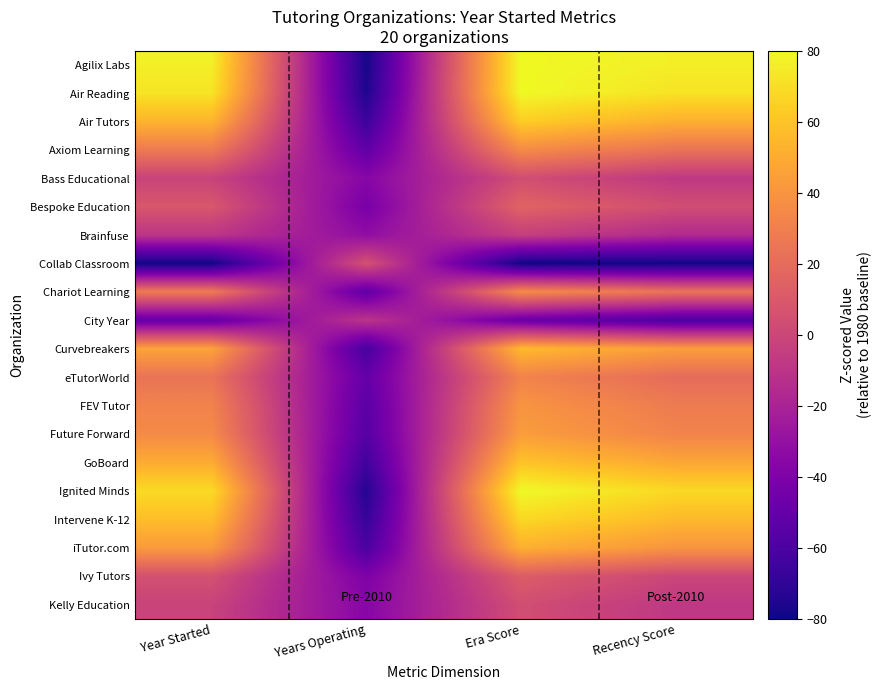

What is the minimum value shown in the chart?

-80.0